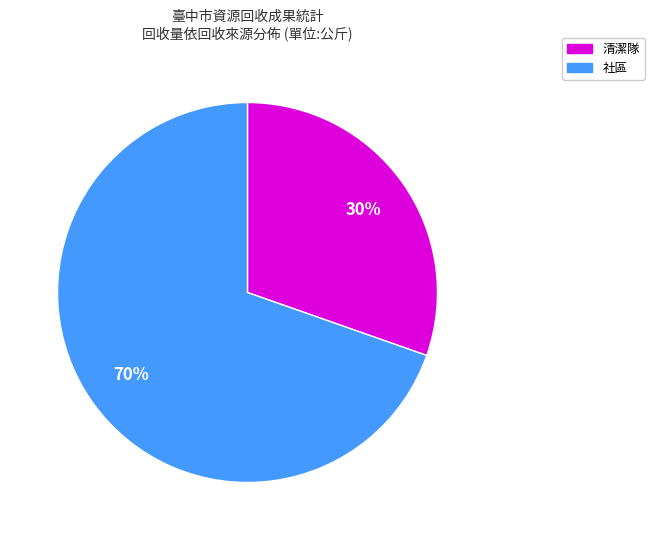

Is there a majority slice in this chart?

Yes